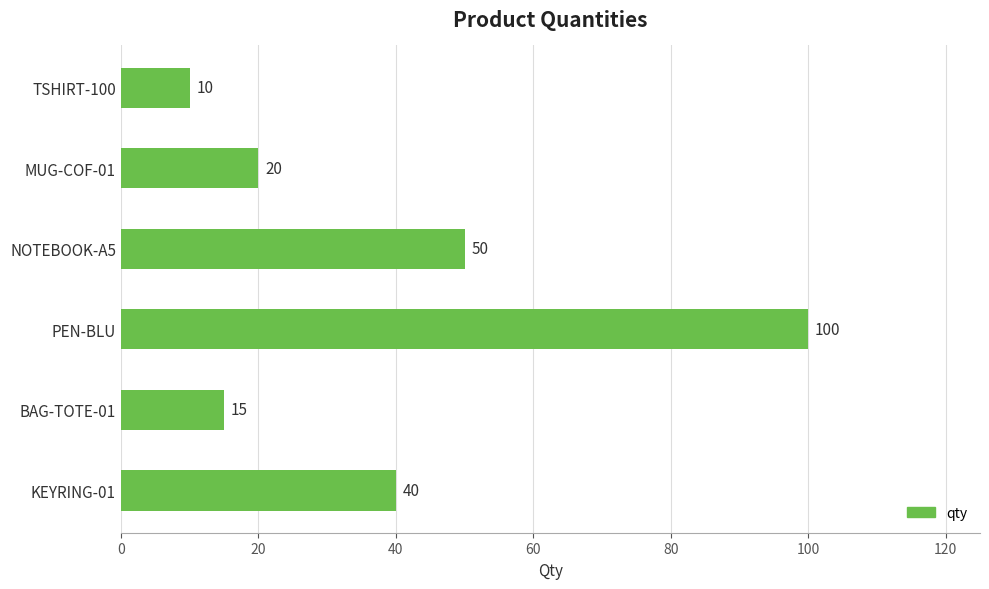

What is the change in value from TSHIRT-100 to NOTEBOOK-A5?

+40